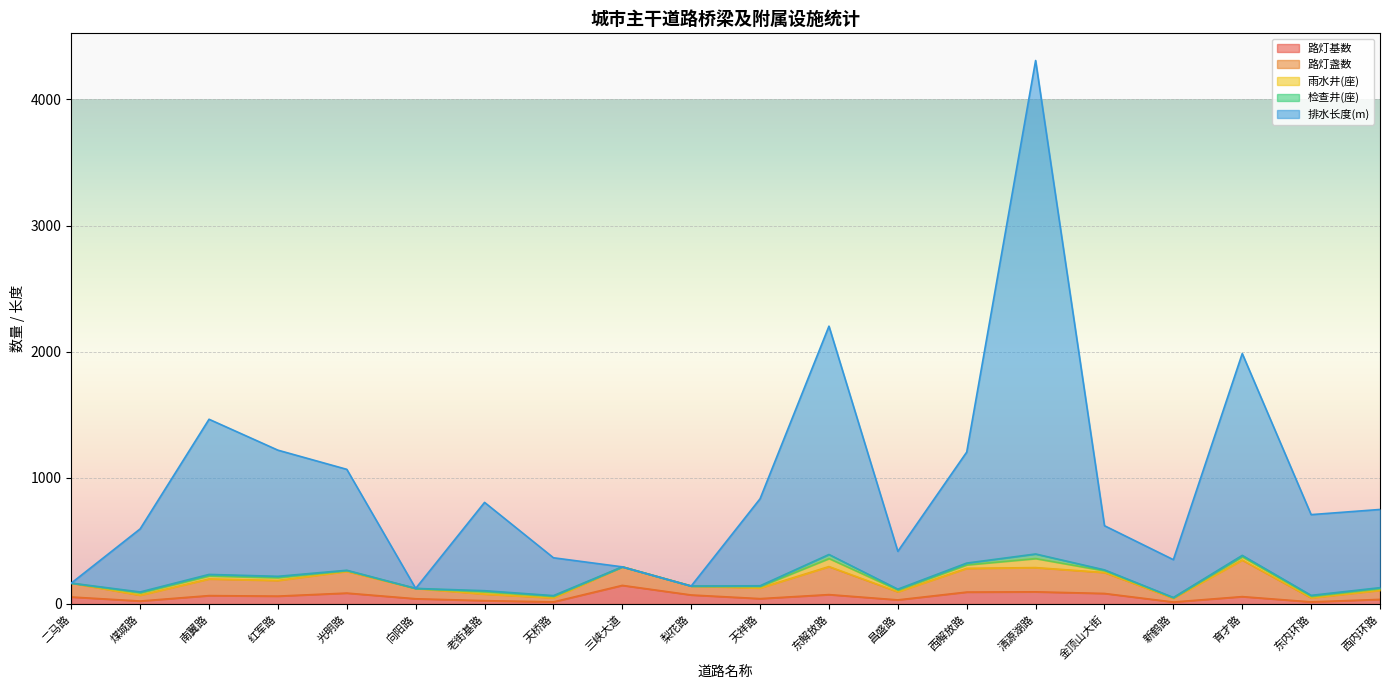

Read the 路灯盏数 value at 东内环路.

32